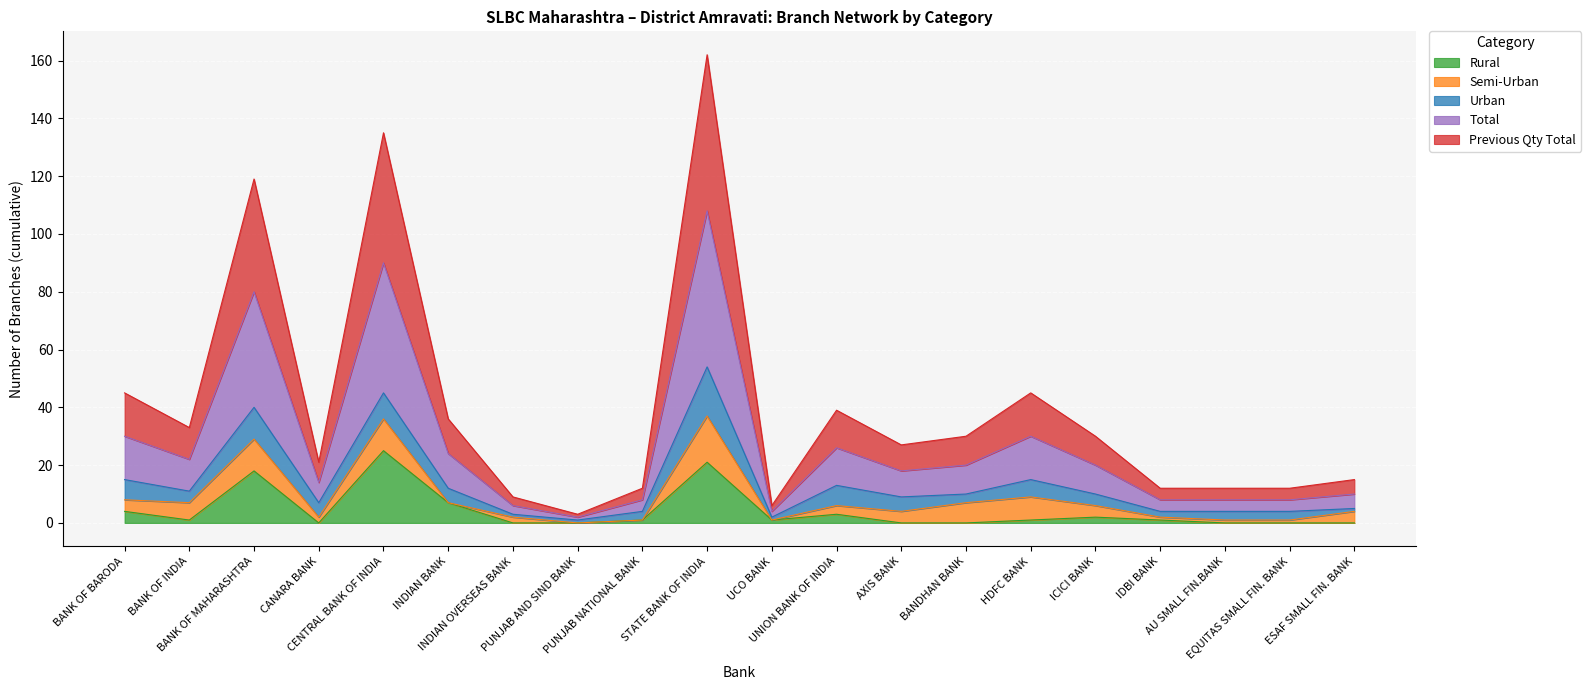

What is the maximum value for Rural?

25